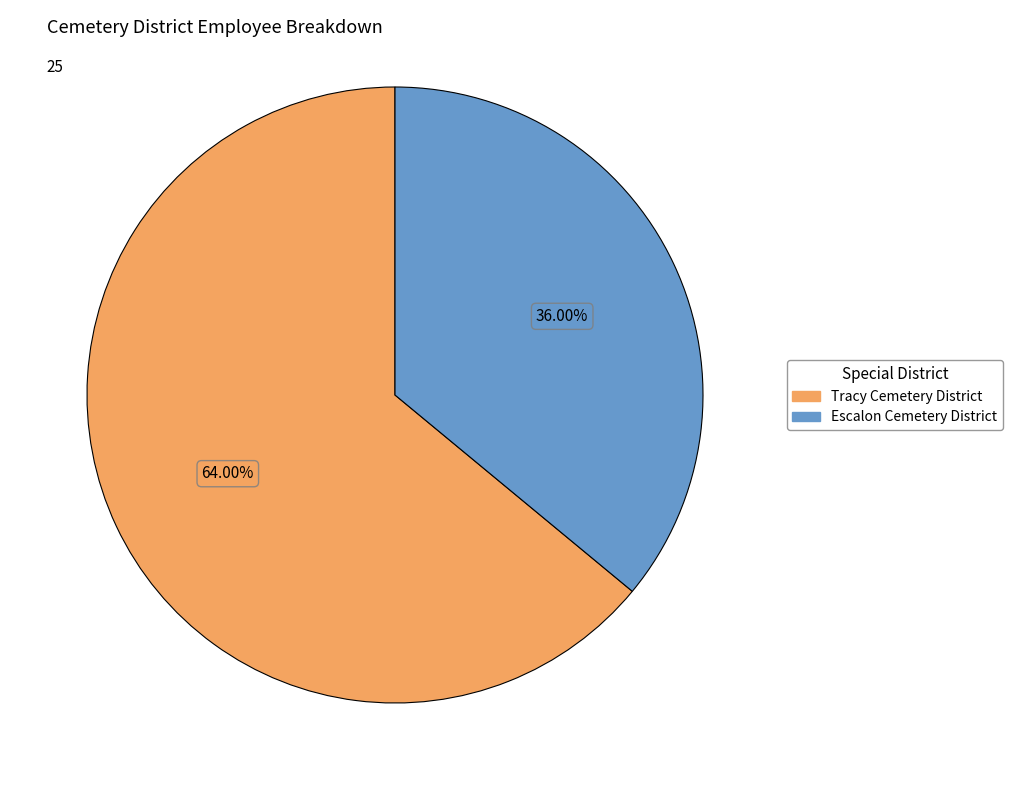

Is there a majority slice in this chart?

Yes